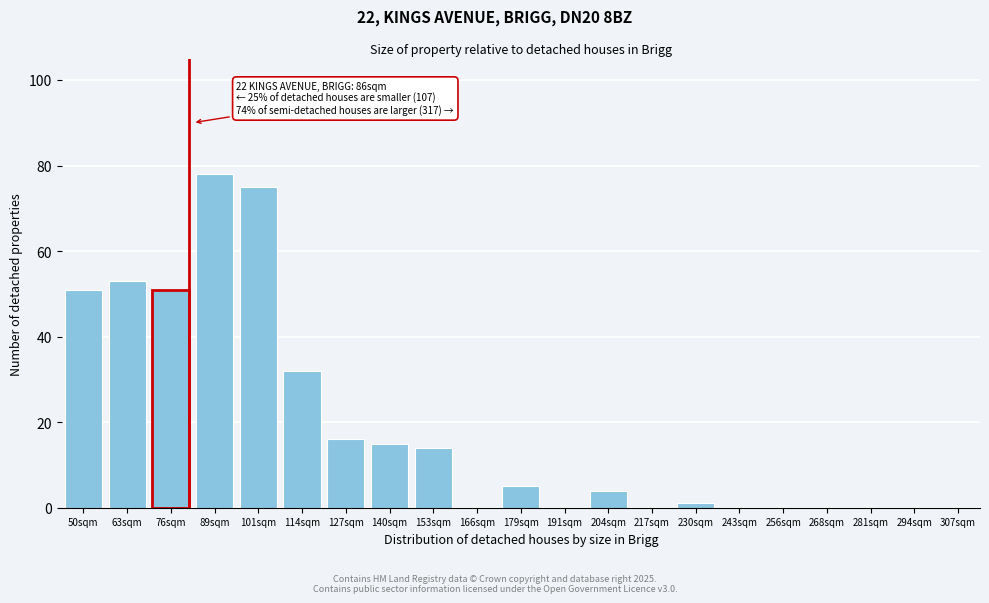

Reading left to right, what are all the values shown in this chart?

50sqm=51	63sqm=53	76sqm=51	89sqm=78	101sqm=75	114sqm=32	127sqm=16	140sqm=15	153sqm=14	166sqm=0	179sqm=5	191sqm=0	204sqm=4	217sqm=0	230sqm=1	243sqm=0	256sqm=0	268sqm=0	281sqm=0	294sqm=0